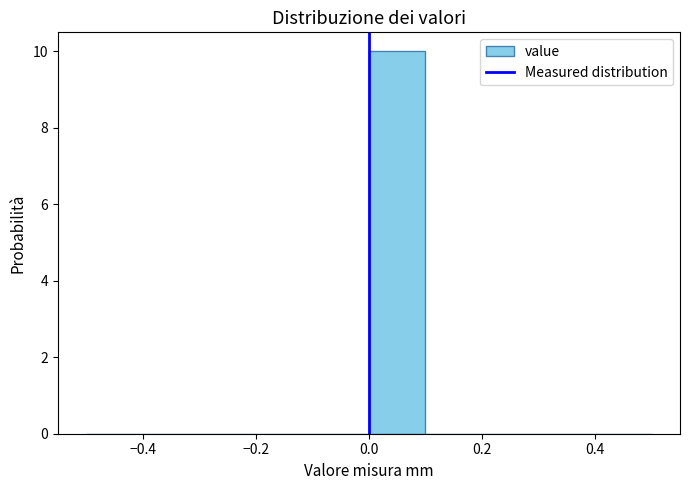

Over which range of the x-axis is the bar tallest?

0.0 to 0.1